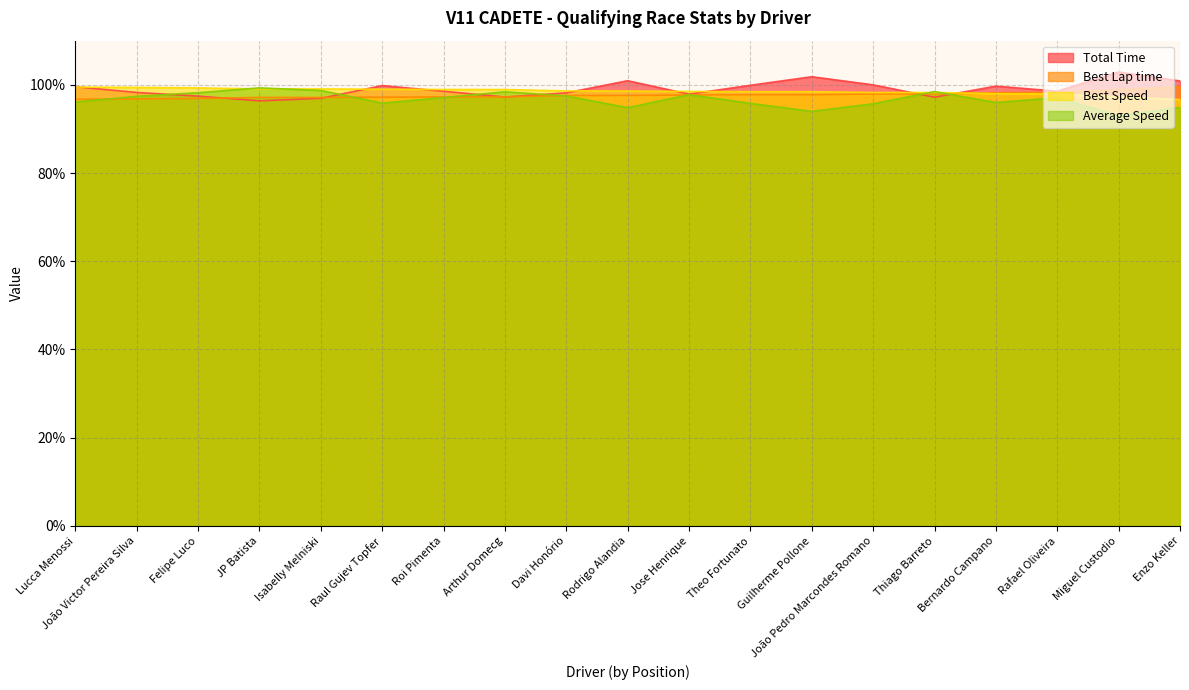

In Average Speed, how many points are higher than both neighbors (excluding endpoints)?

5